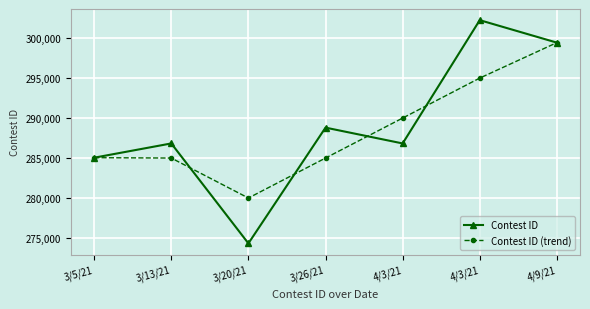

How many values in the Contest ID (trend) series are below 285043?

3